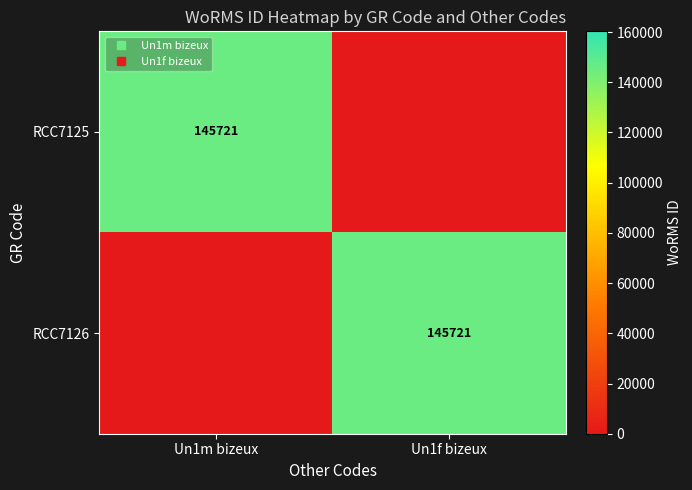

At which category is the sum across all series the highest?

Un1m bizeux